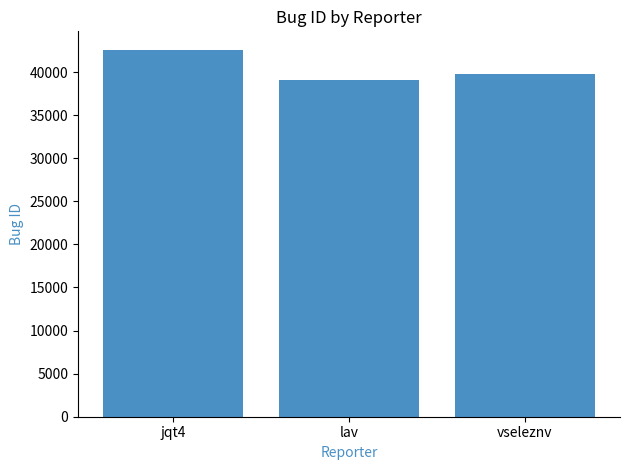

Reading left to right, transcribe all the data shown in this chart.

42605	39093	39838